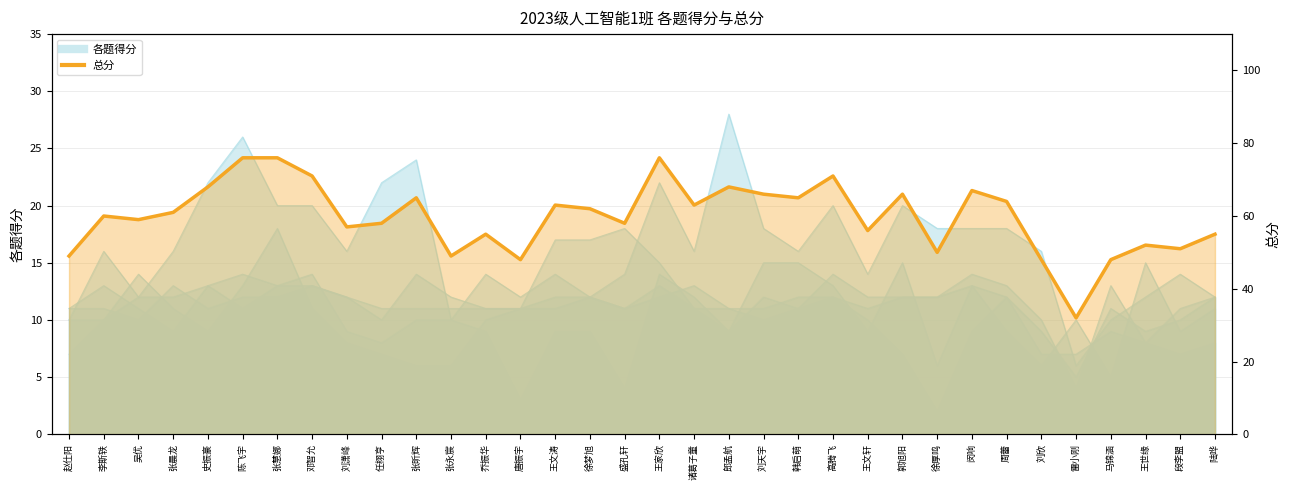

Reading left to right, what are all the values shown in this chart?

一.(20分): 11	13	11	9	13	14	13	14	9	8	10	10	9	3	9	9	4	14	12	9	12	11	12	10	7	2	9	12	7	7	9	8	7	8
二.(20分): 7	10	14	11	9	13	18	11	8	7	6	6	10	11	17	17	18	15	11	9	15	15	13	9	15	6	13	9	6	10	5	15	9	11
三.(30分): 10	16	12	16	22	26	20	20	16	22	24	10	14	12	14	12	14	22	16	28	18	16	20	14	20	18	18	18	16	6	10	12	14	12
四.(15分): 11	11	10	13	11	12	12	13	12	10	14	12	11	11	11	12	11	12	13	11	10	11	14	12	12	12	14	13	10	4	13	8	11	12
五.(15分): 10	10	12	12	13	11	13	13	12	11	11	11	11	11	12	12	11	13	11	11	11	12	12	11	12	12	13	12	9	5	11	9	10	12
总分: 49	60	59	61	68	76	76	71	57	58	65	49	55	48	63	62	58	76	63	68	66	65	71	56	66	50	67	64	48	32	48	52	51	55